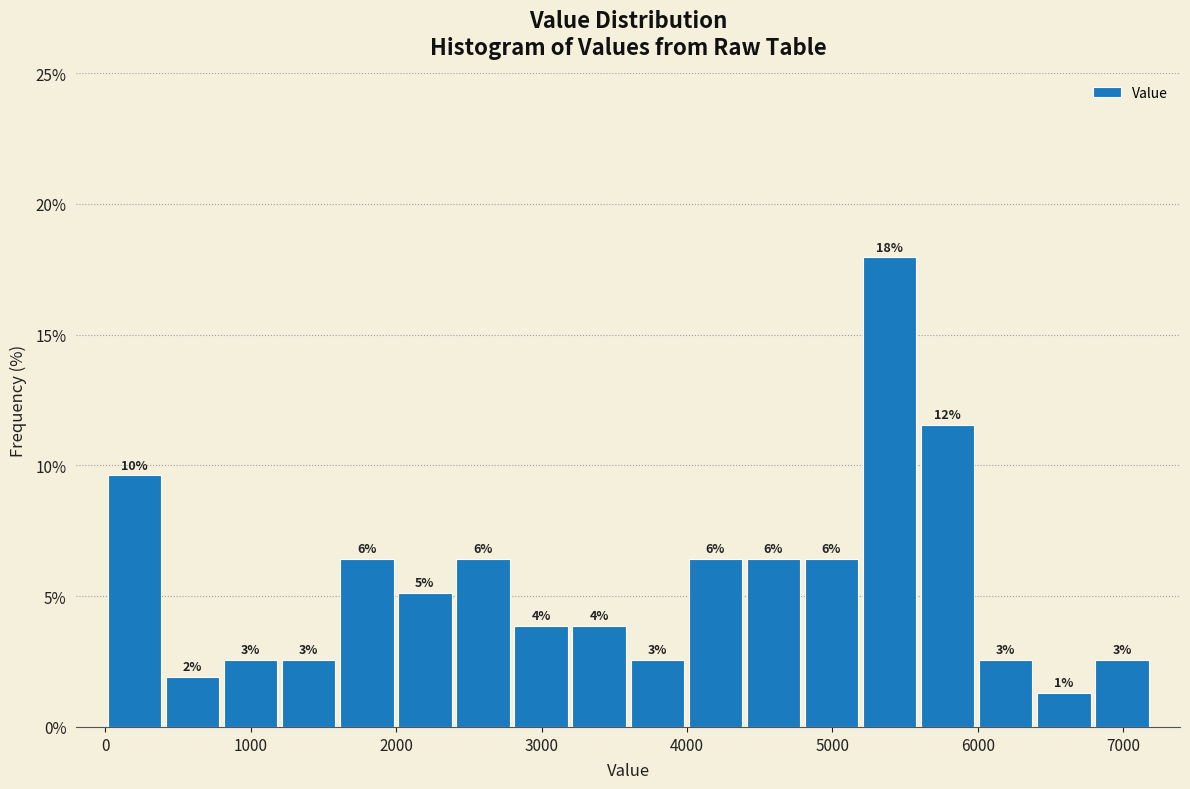

Read against the x-axis, roughly where is the centre of the tallest bar?

5400